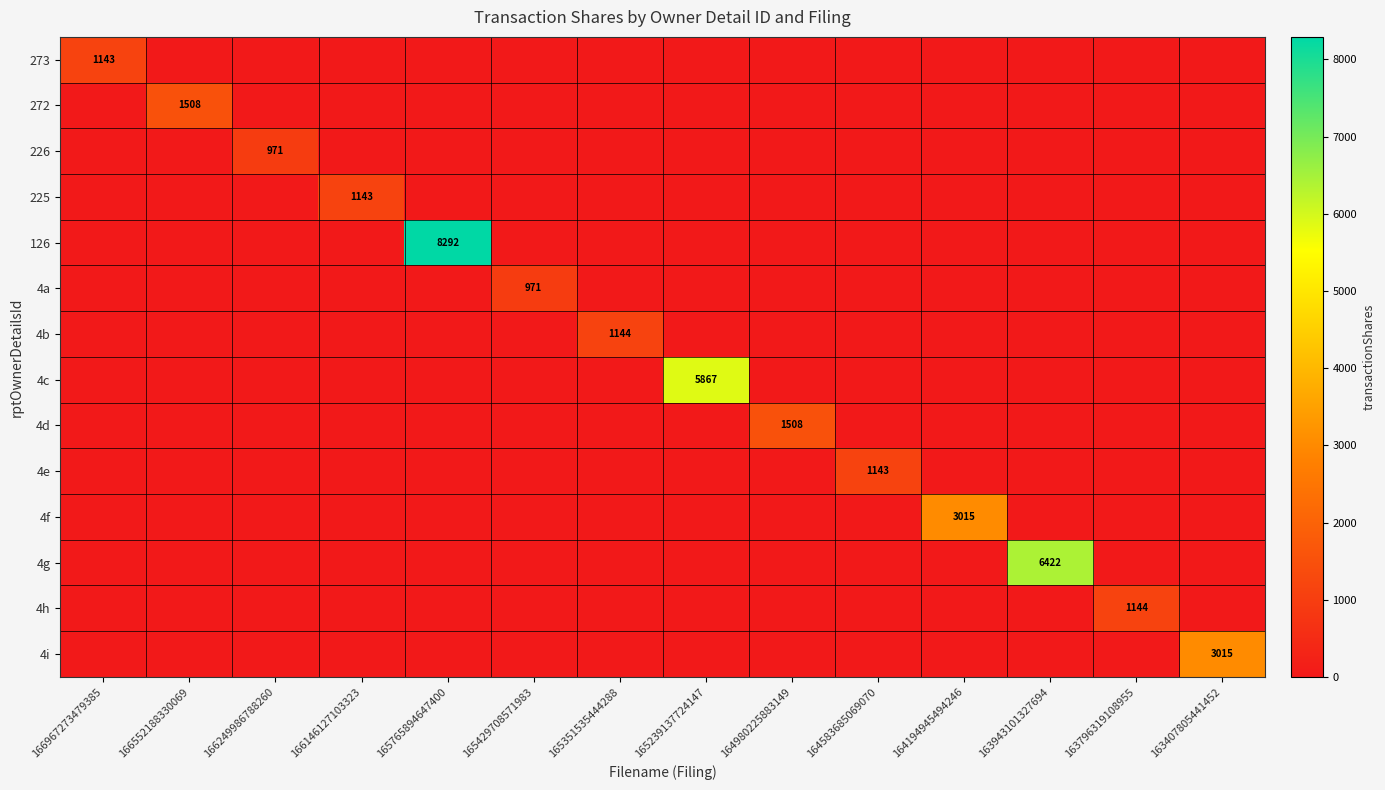

Is it true that 4f equals 3015 at 164194945494246?

True